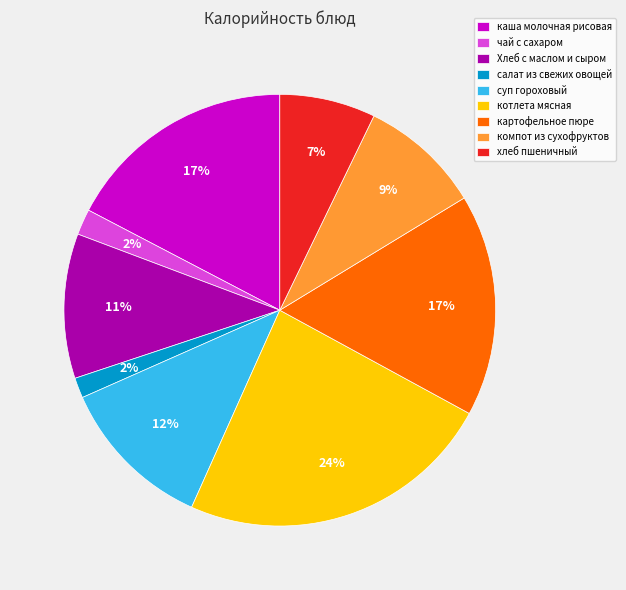

To the nearest percent, what percentage of the pie is котлета мясная?

24%